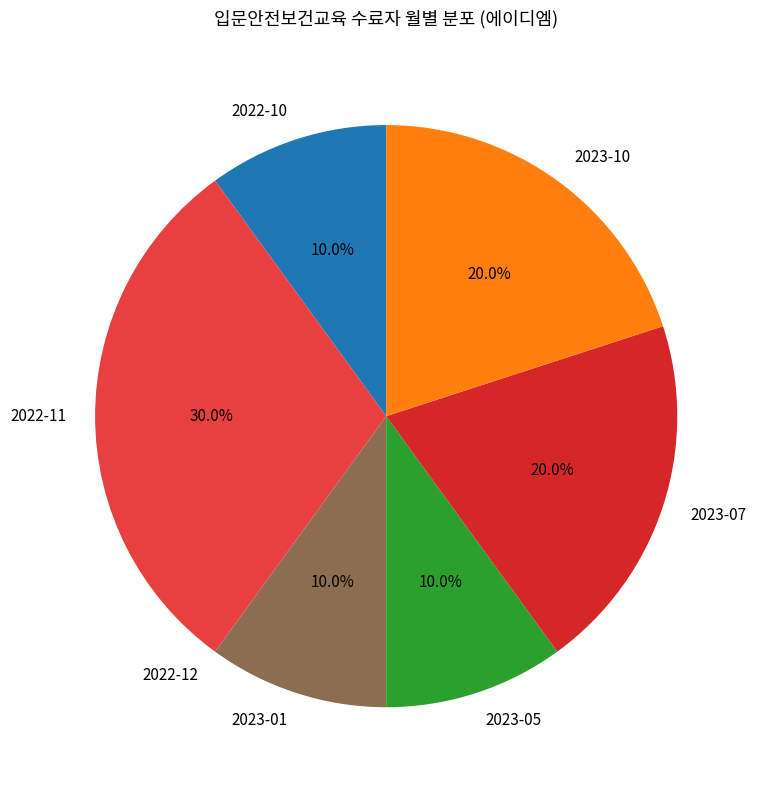

What portion of the pie excludes 2023-01?

90.0%